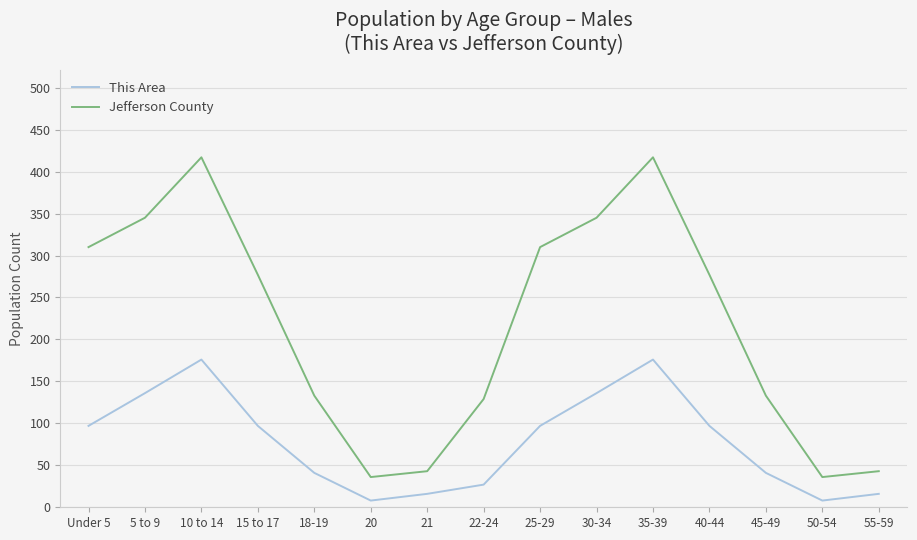

Reading left to right, list all the values displayed in this chart.

This Area: Under 5=97	5 to 9=136	10 to 14=176	15 to 17=97	18-19=41	20=8	21=16	22-24=27	25-29=97	30-34=136	35-39=176	40-44=97	45-49=41	50-54=8	55-59=16
Jefferson County: Under 5=310	5 to 9=345	10 to 14=417	15 to 17=277	18-19=133	20=36	21=43	22-24=129	25-29=310	30-34=345	35-39=417	40-44=277	45-49=133	50-54=36	55-59=43